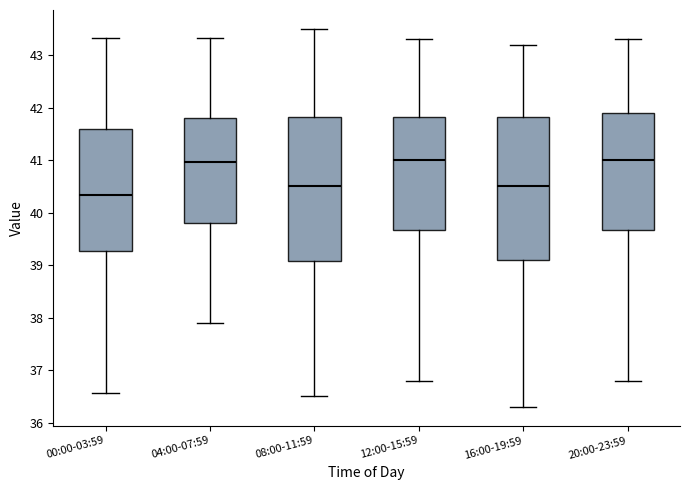

Where does the lower whisker of the box for 12:00-15:59 end on the y-axis? The values are not printed on the chart, so give them approximately, as read against the axis.

36.8